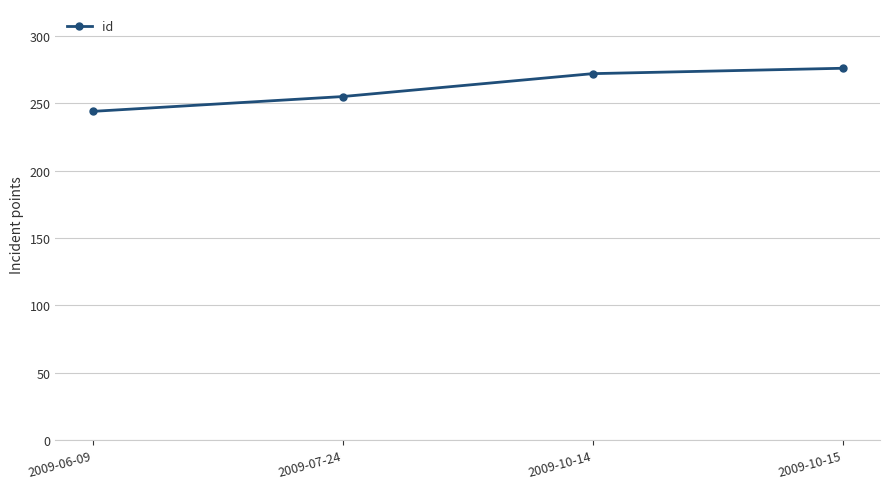

What is the average value?

262